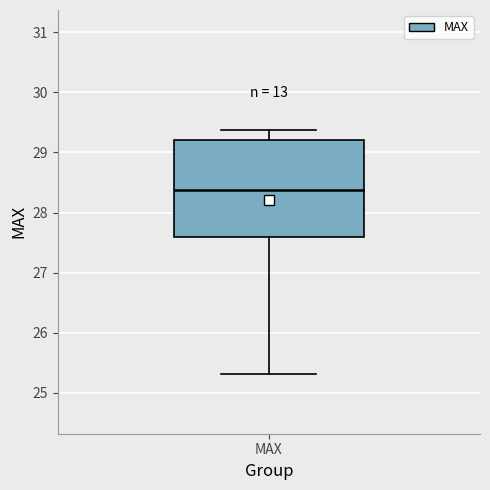

Transcribe this box plot: give where the median line is, the range the box spans, and where the two whiskers end, as read against the y-axis. The values are not printed on the chart, so give them approximately, as read against the axis.

median 28.4, box 27.6 to 29.2, whiskers 25.3 to 29.4